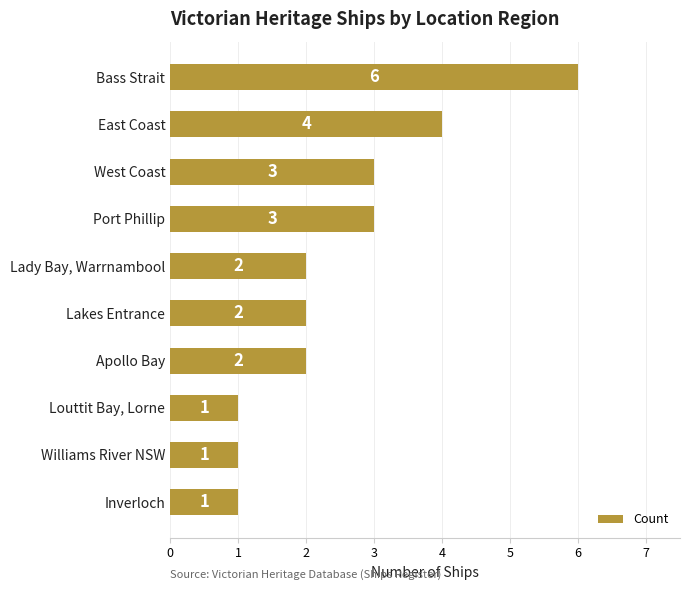

What is the greatest value displayed?

6